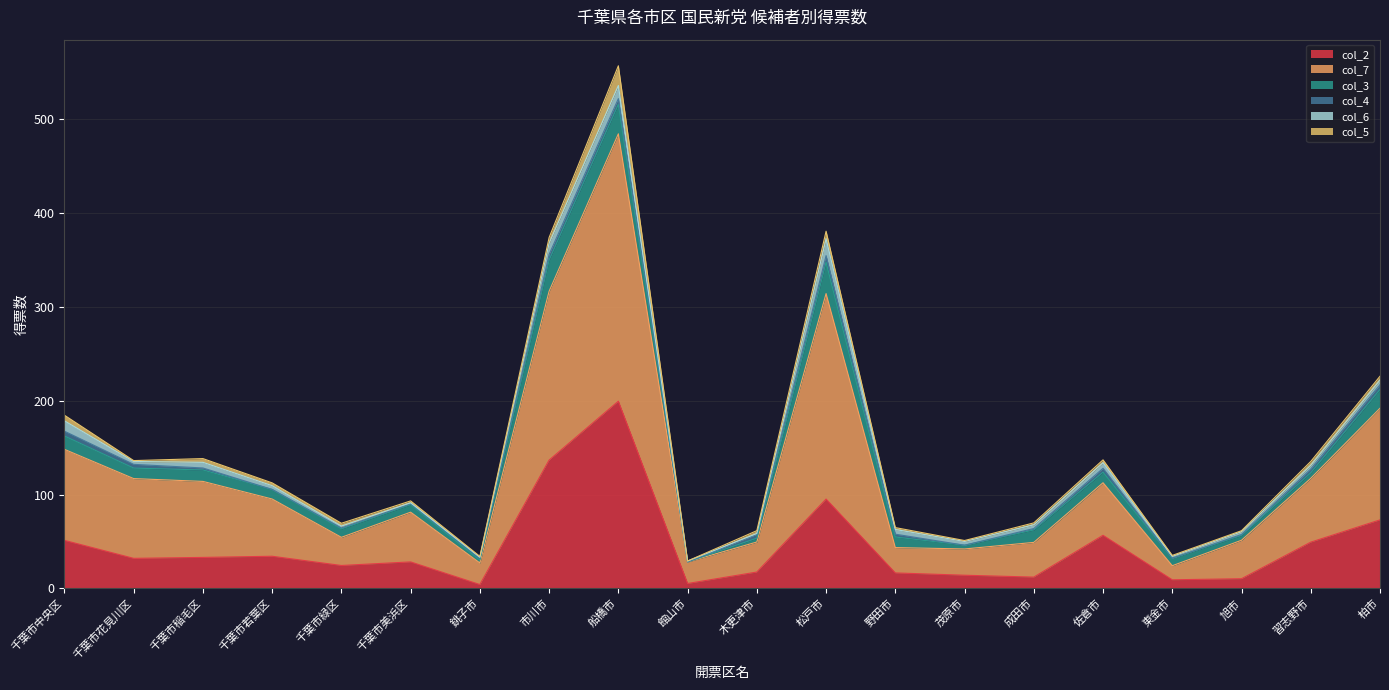

Where does the col_4 series first go above 3?

千葉市中央区